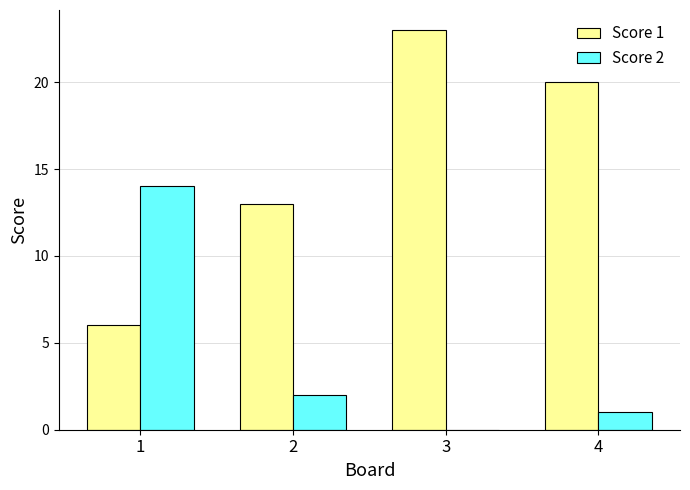

What is the greatest value displayed?

23